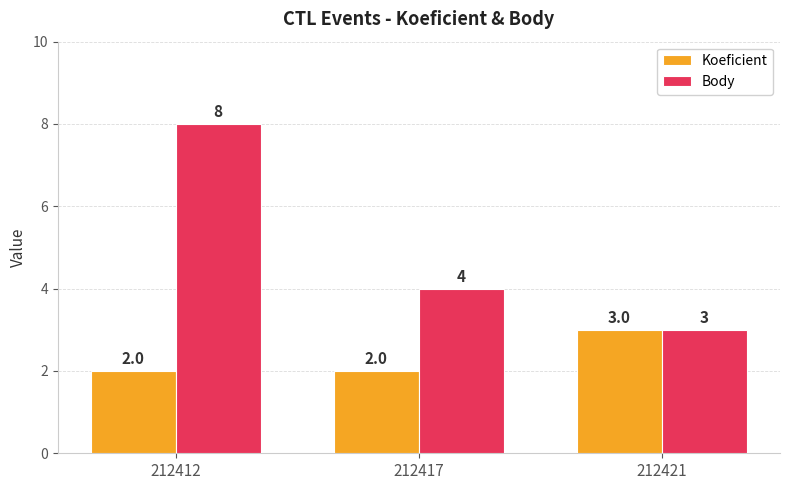

How many distinct data groups are displayed?

2